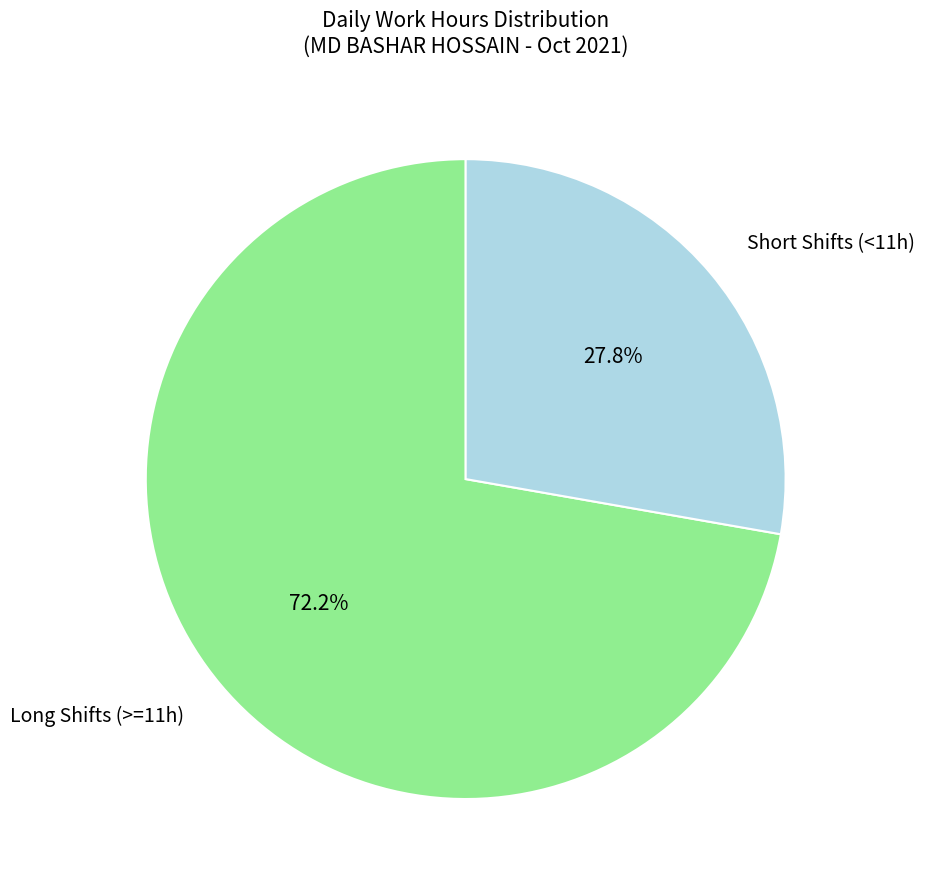

Rank the categories by value from highest to lowest.

Long Shifts (>=11h), Short Shifts (<11h)